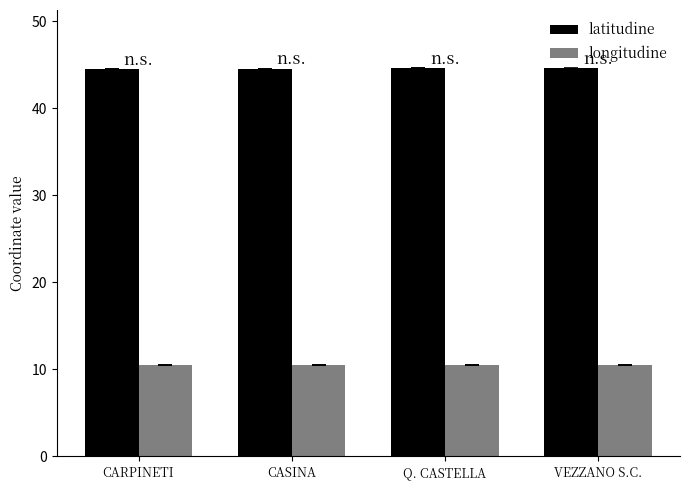

What is the sum of the latitudine values at VEZZANO S.C. and CASINA?

89.1